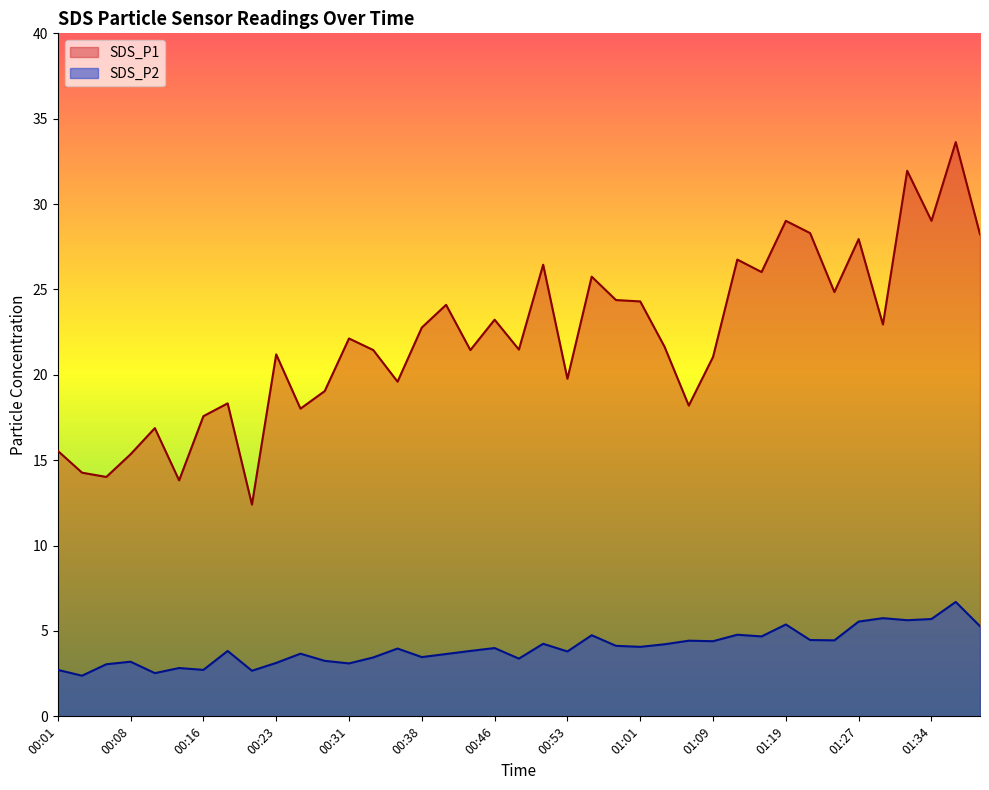

At which label does SDS_P1 first exceed 21?

00:23